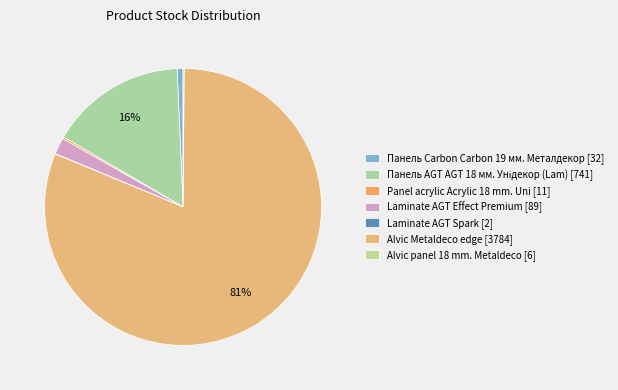

Which category has the biggest portion of the pie?

Alvic Metaldeco edge